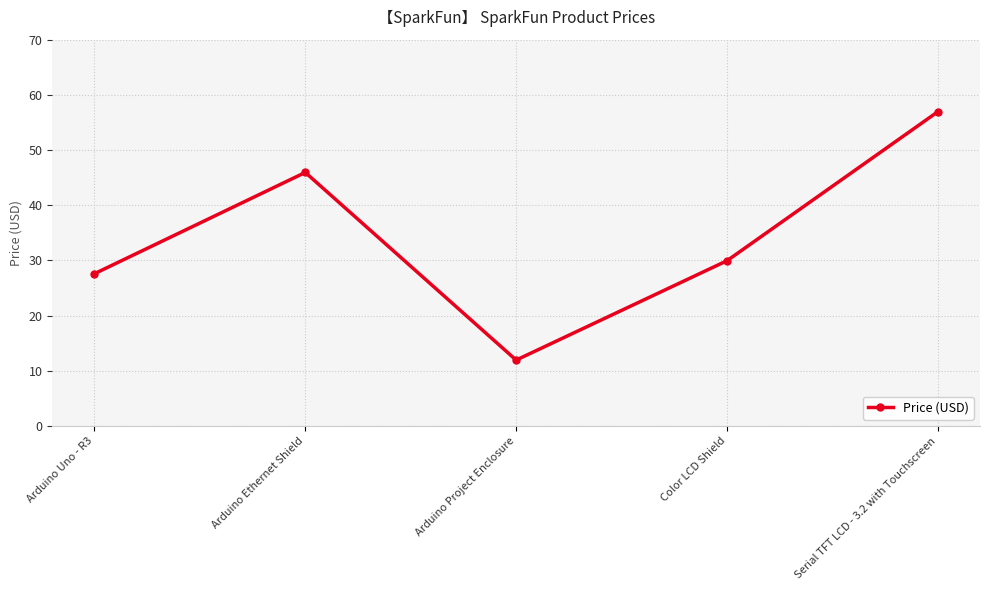

Read the value at Arduino Uno - R3.

27.6